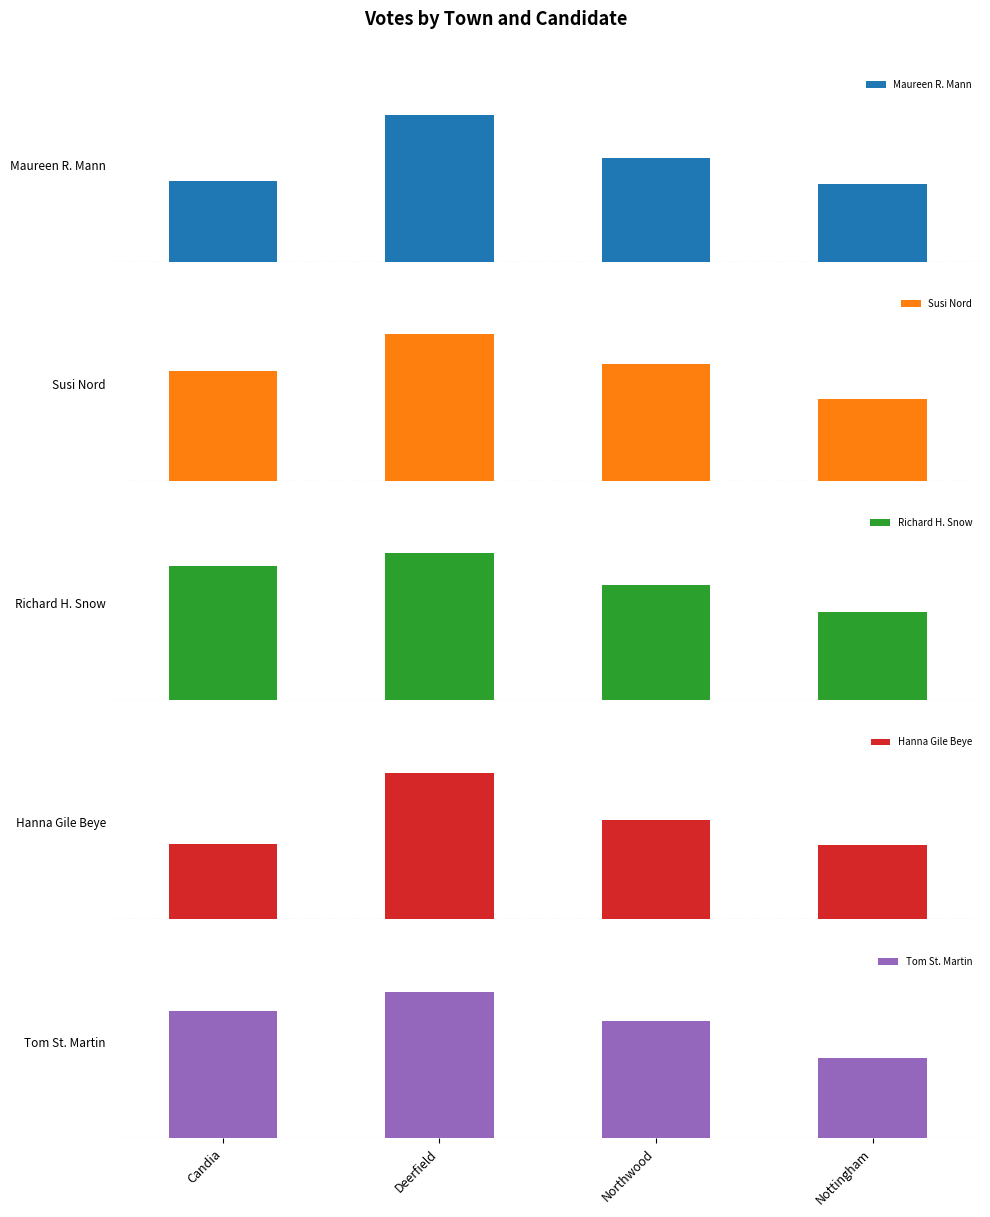

Reading left to right, transcribe all the data shown in this chart.

Maureen R. Mann: 83	151	107	80
Susi Nord: 93	124	99	69
Richard H. Snow: 98	107	84	64
Hanna Gile Beye: 64	125	85	63
Tom St. Martin: 89	102	82	56